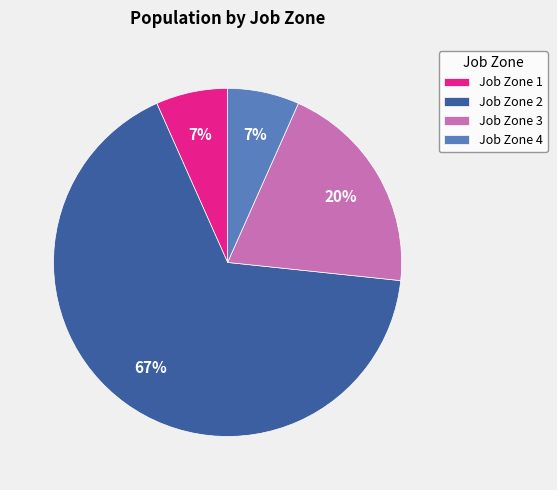

How many segments does this pie chart have?

4